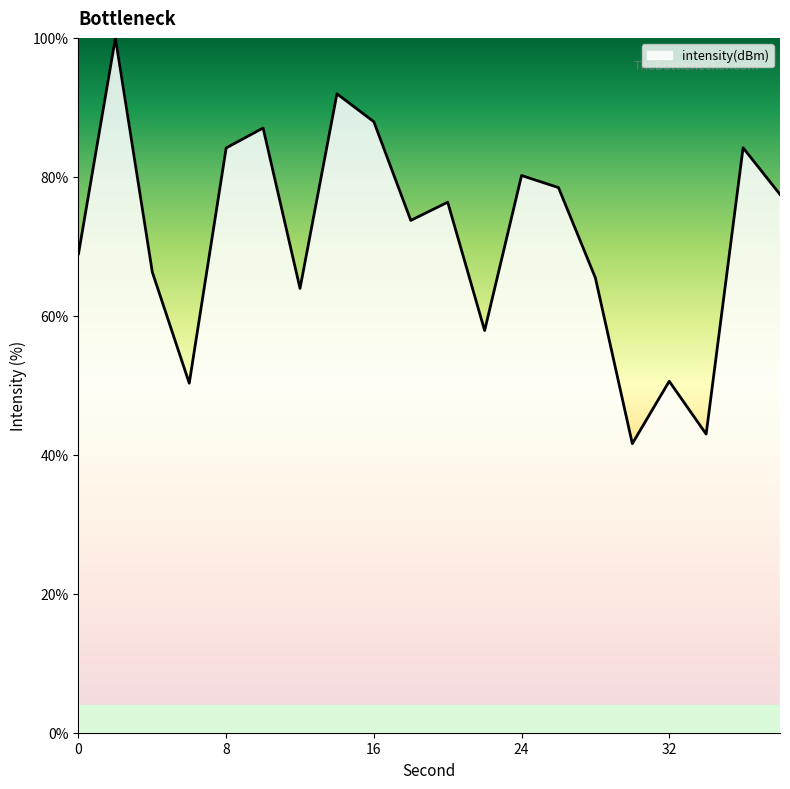

How many values exceed 76?

10